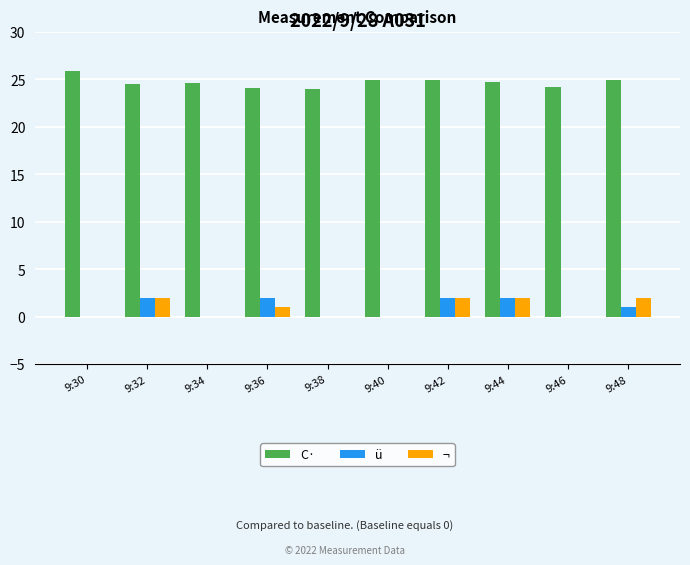

Where does the ¬ series first go above 1?

9:32